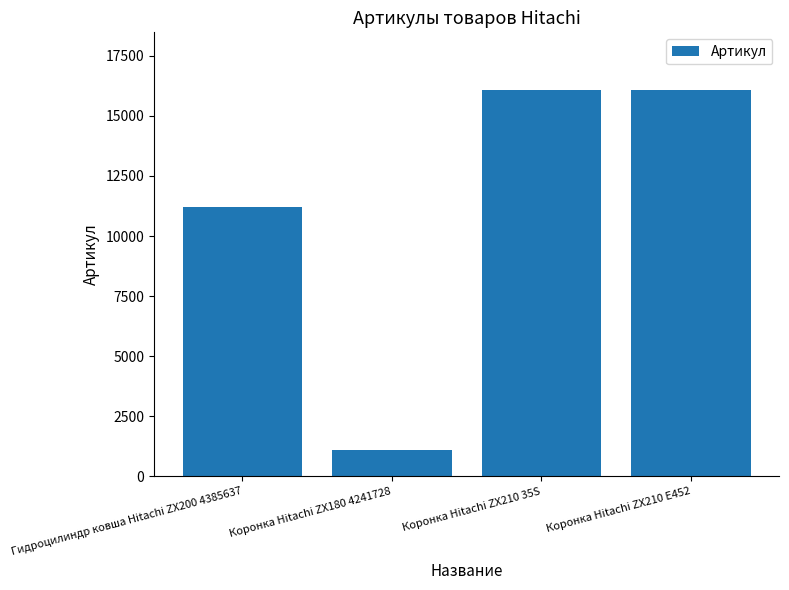

What is the difference between the maximum and minimum values?

14964